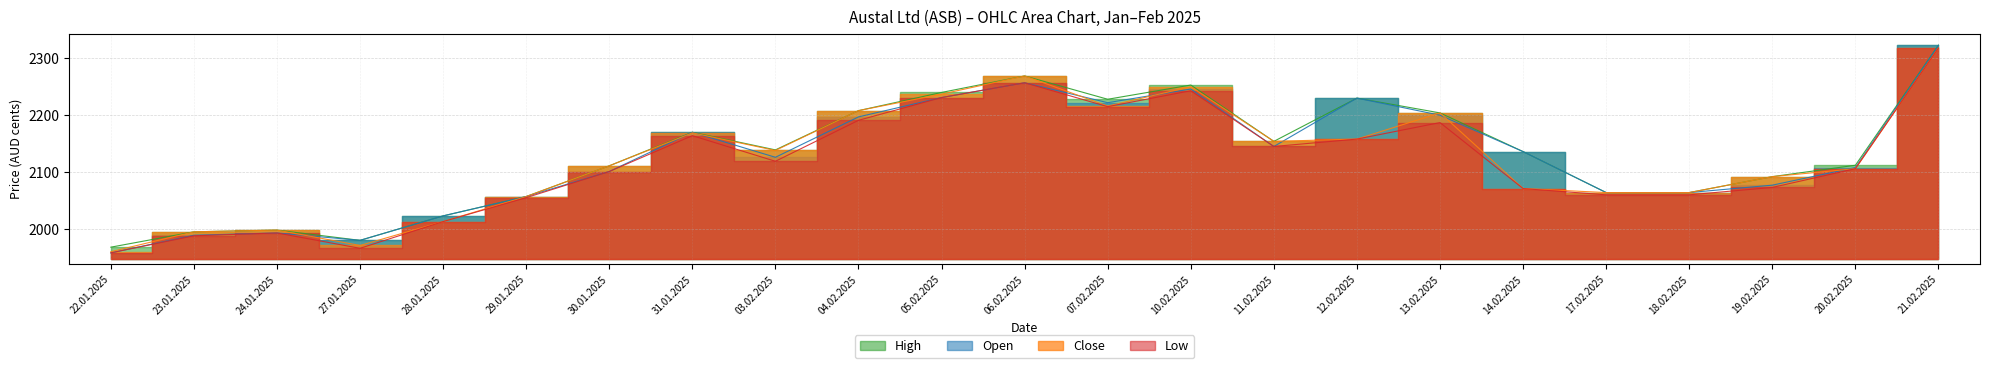

True or false: High has a value of 3364 at 05.02.2025.

False